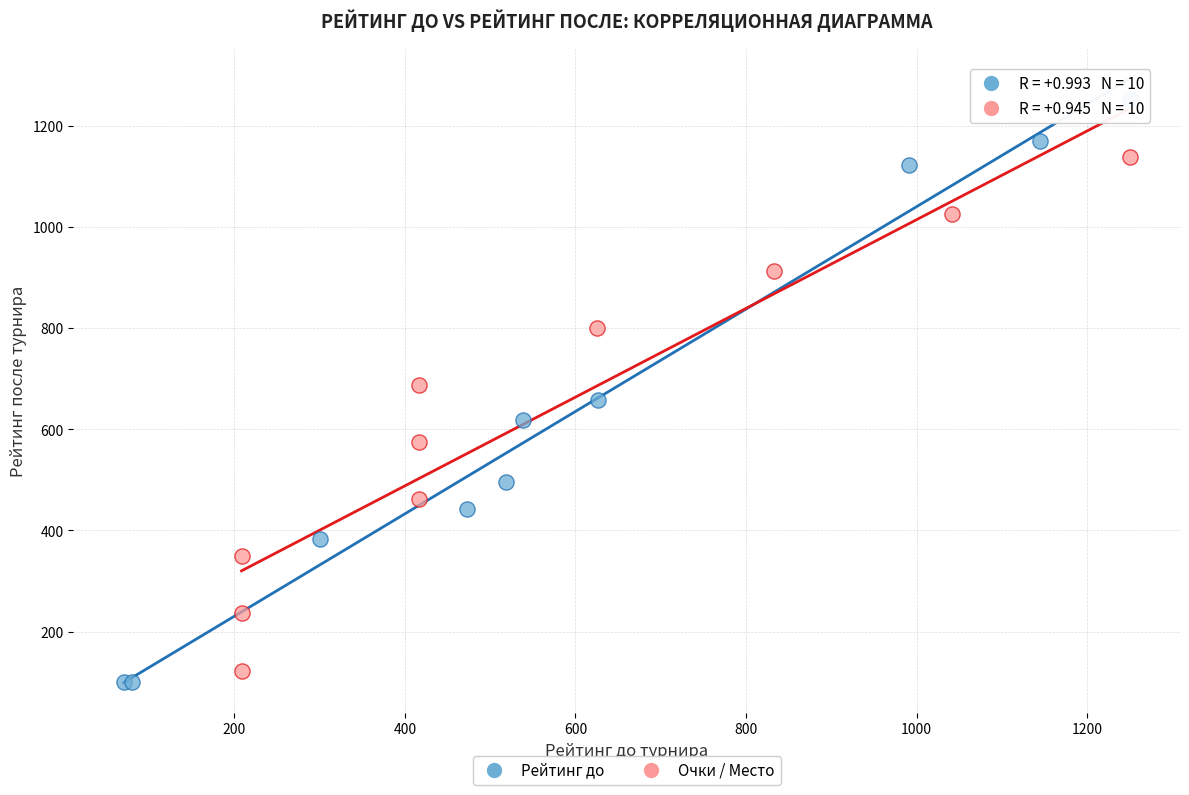

What are all the series names shown in the legend?

Рейтинг до, Очки / Место